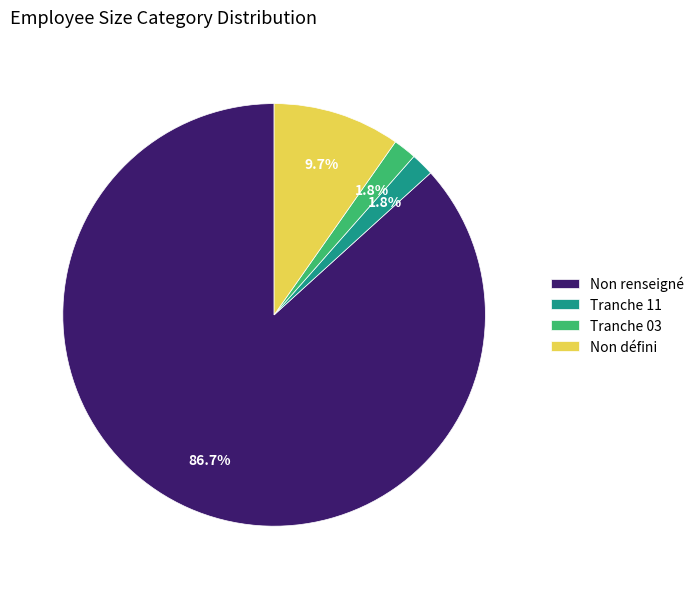

Which slice represents more than half of the pie?

Non renseigné